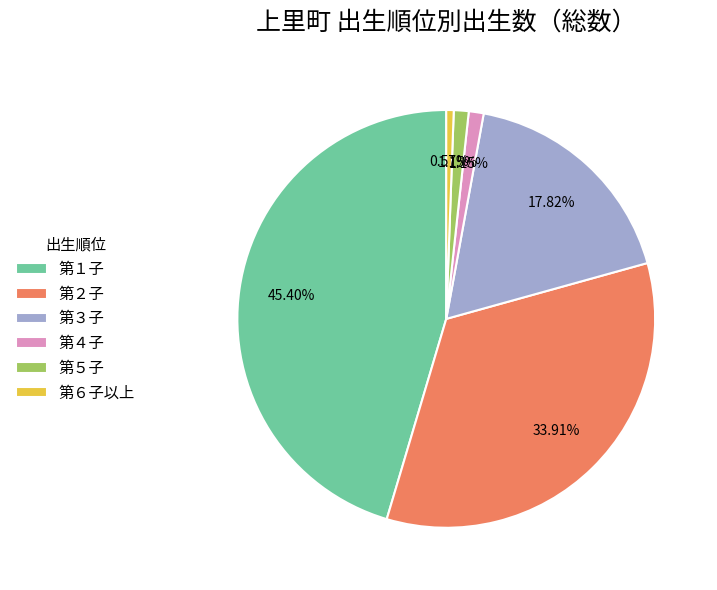

To the nearest percent, what percentage of the pie is 第４子?

1%